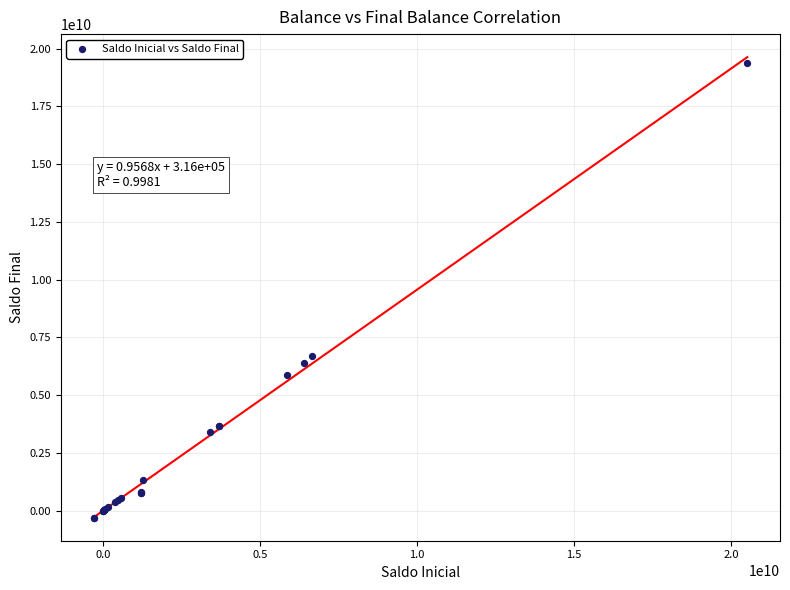

What Y value in the scatter plot is closest to 9530032749?

6691049434.1